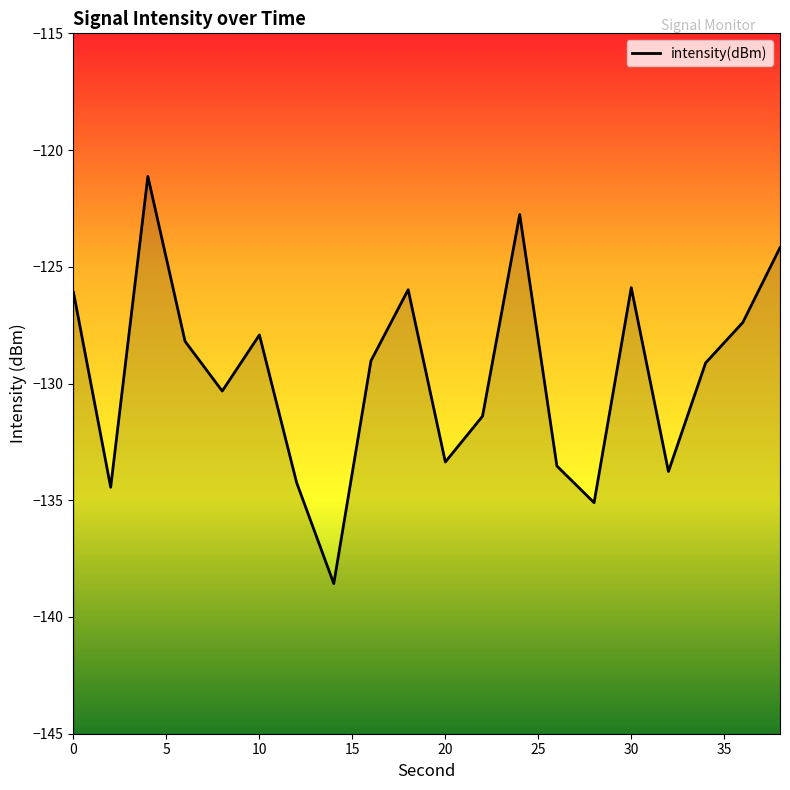

Which label corresponds to the smallest value in the chart?

14